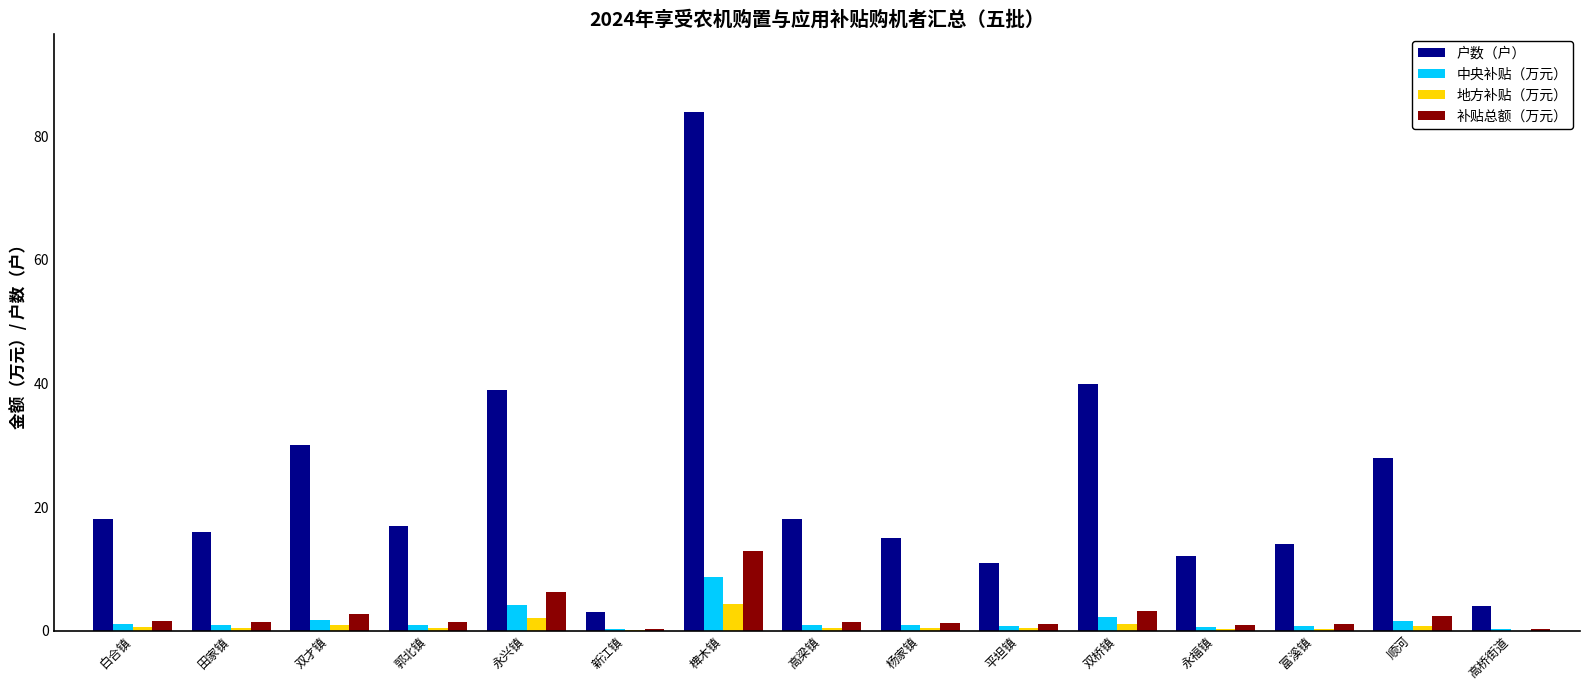

Which category has the highest value in the 补贴总额（万元） series?

椑木镇